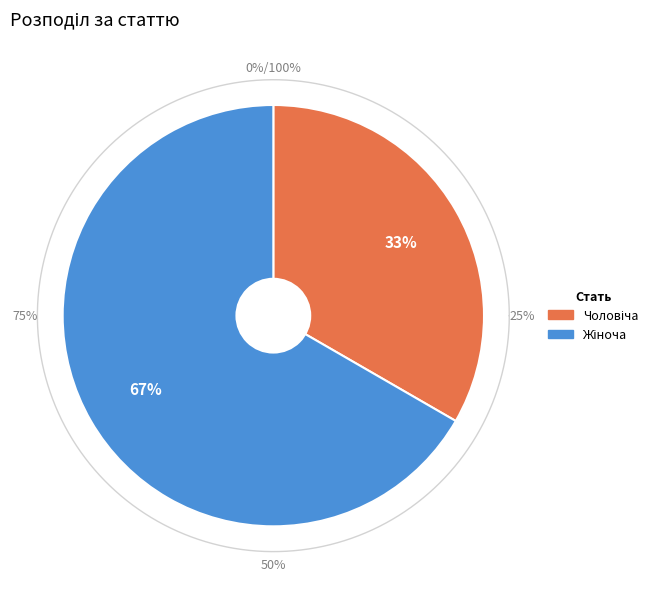

Does Чоловіча represent more than half of the total?

No